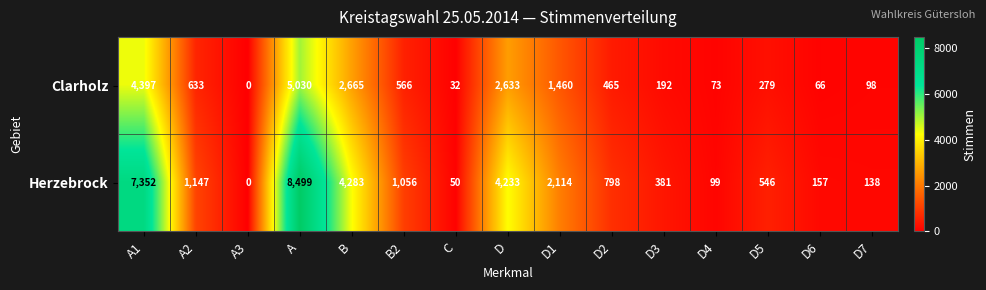

At D, list the series in order from largest to smallest.

Herzebrock, Clarholz